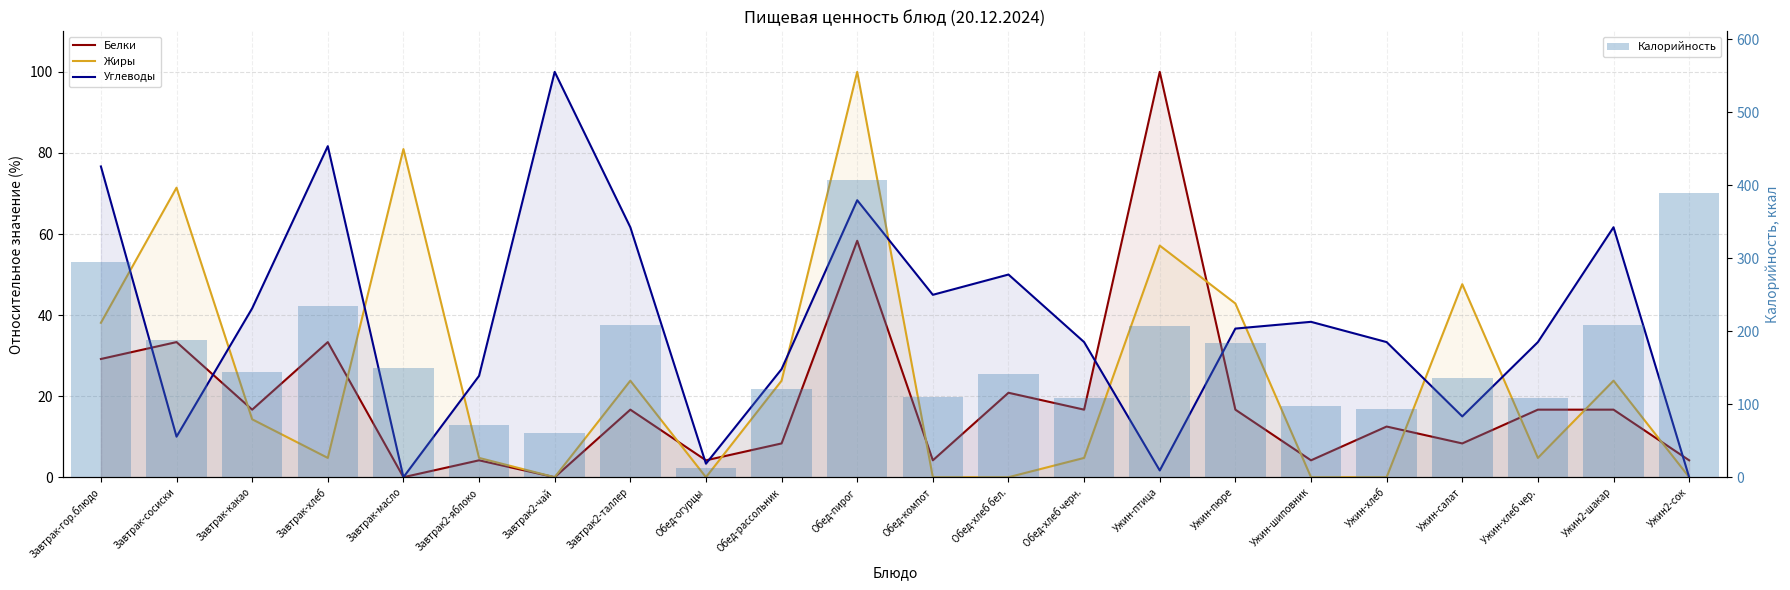

Between Завтрак2-яблоко and Ужин-салат, which series saw the biggest shift?

Калорийность